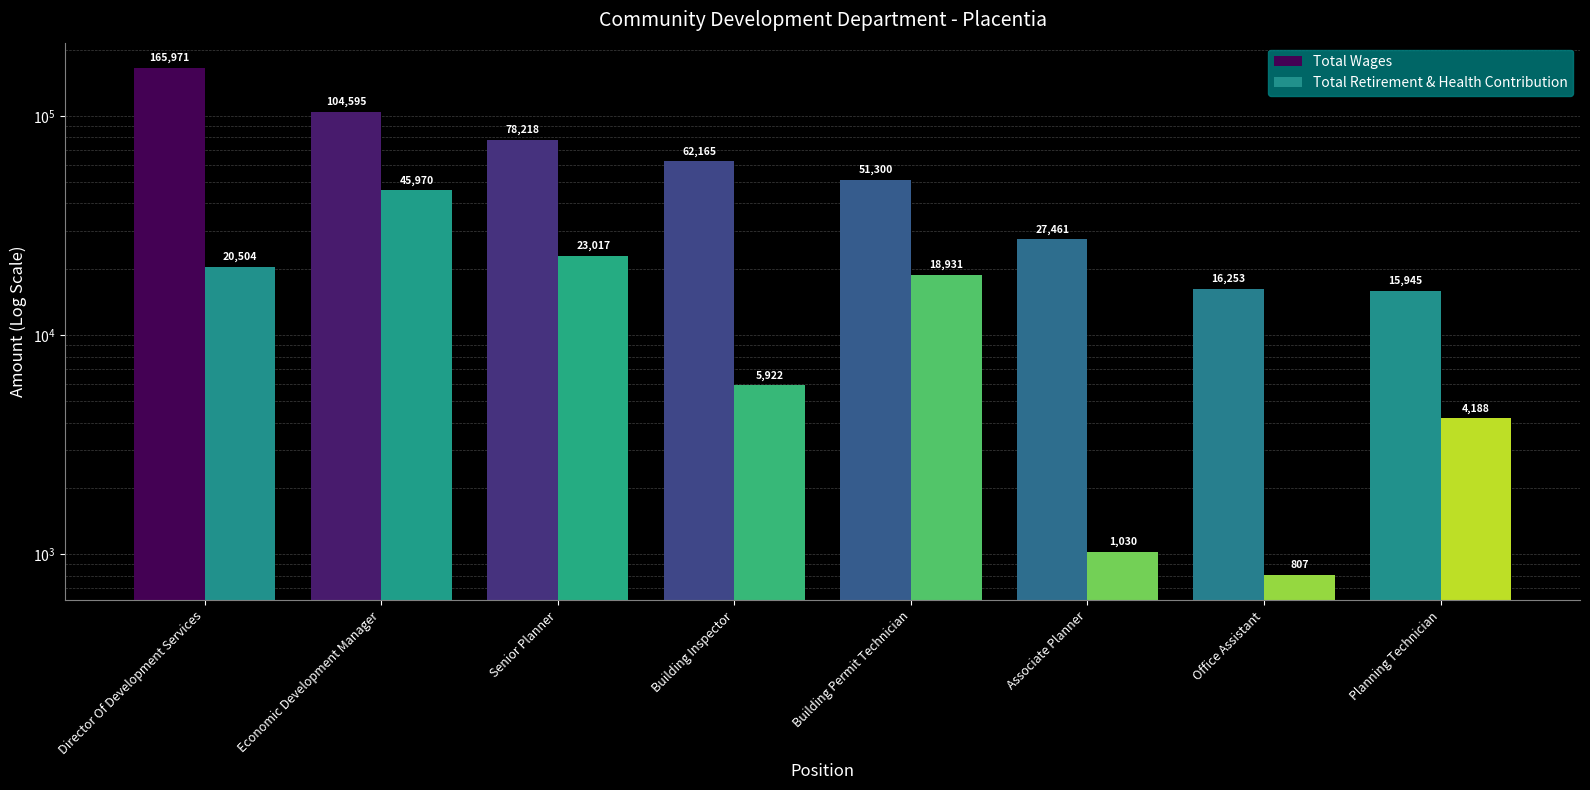

What position from the right is Planning Technician?

1